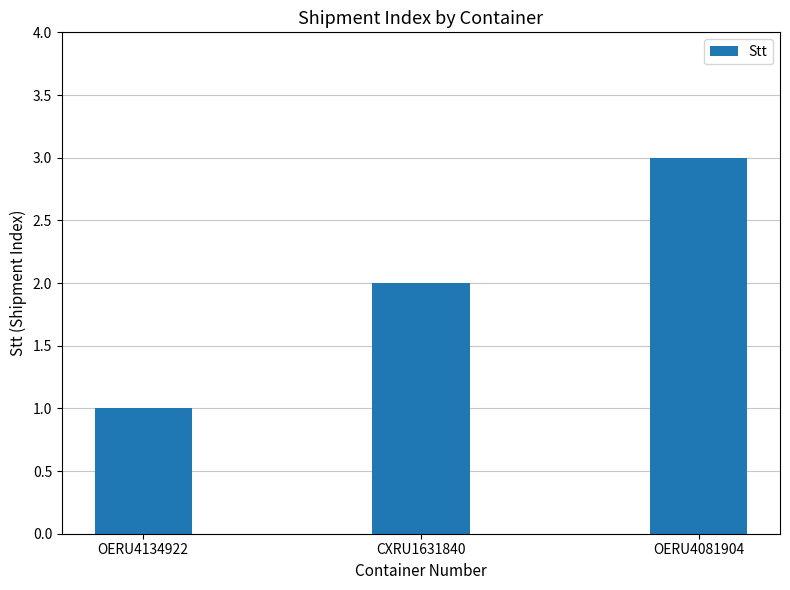

Which label corresponds to the largest value in the chart?

OERU4081904